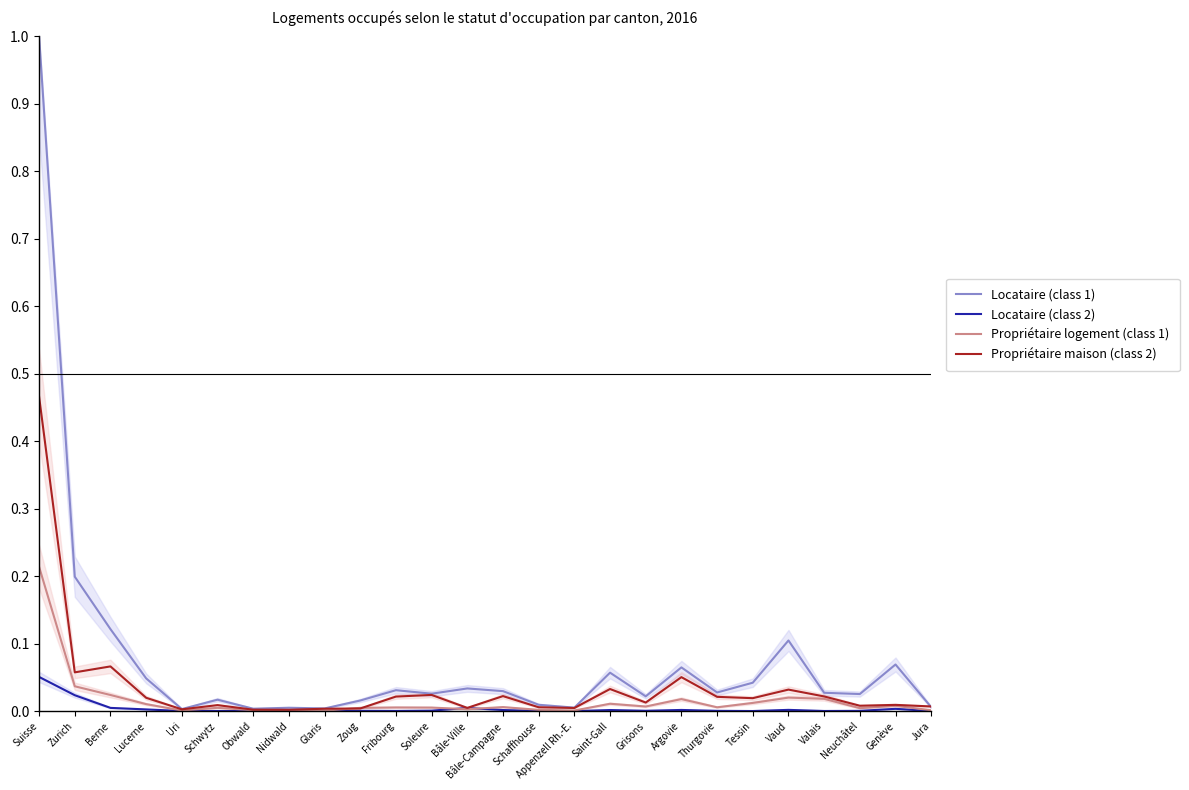

What is the maximum value shown in the chart?

1.0